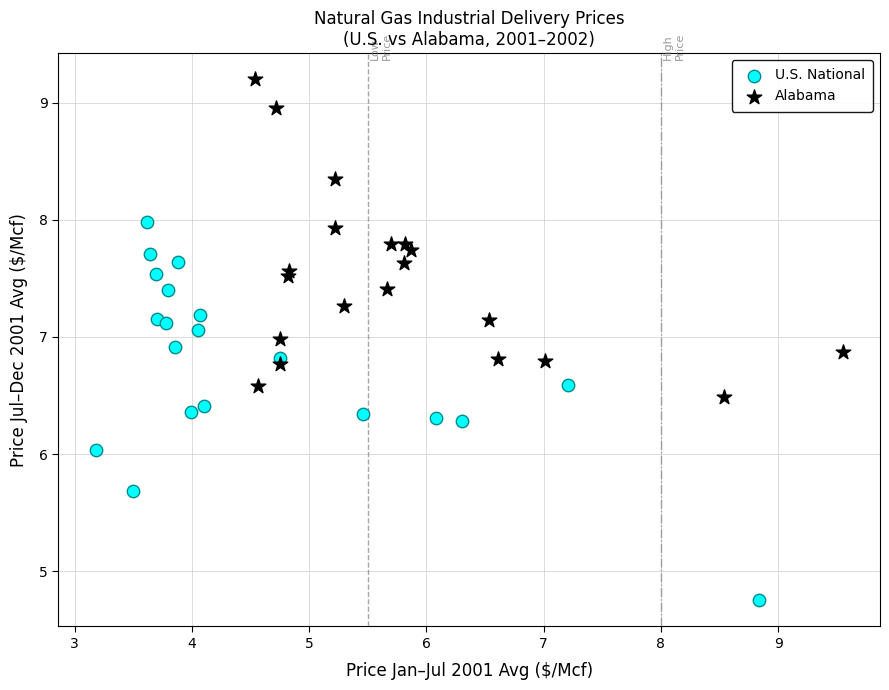

Which series reaches the minimum Y coordinate?

U.S. National